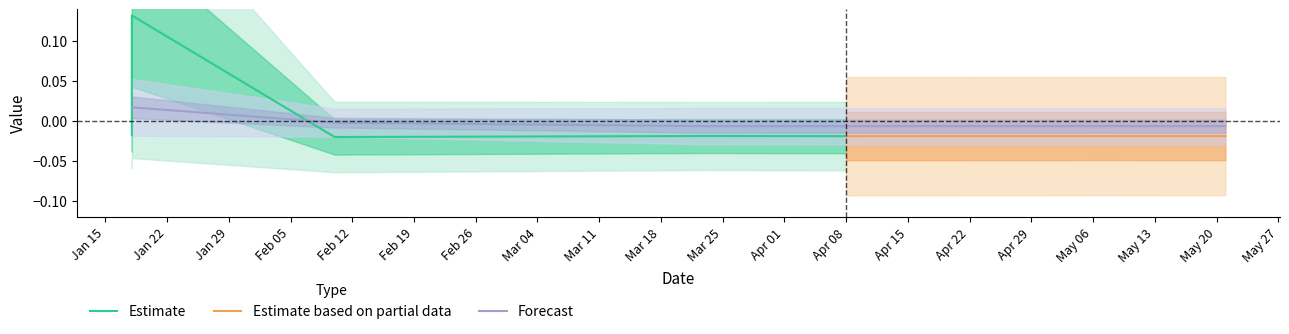

Is it true that the value at 2024-01-18 is 0.0?

False